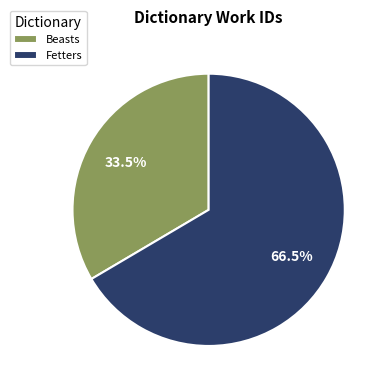

True or false: Fetters accounts for 73% of the total.

False